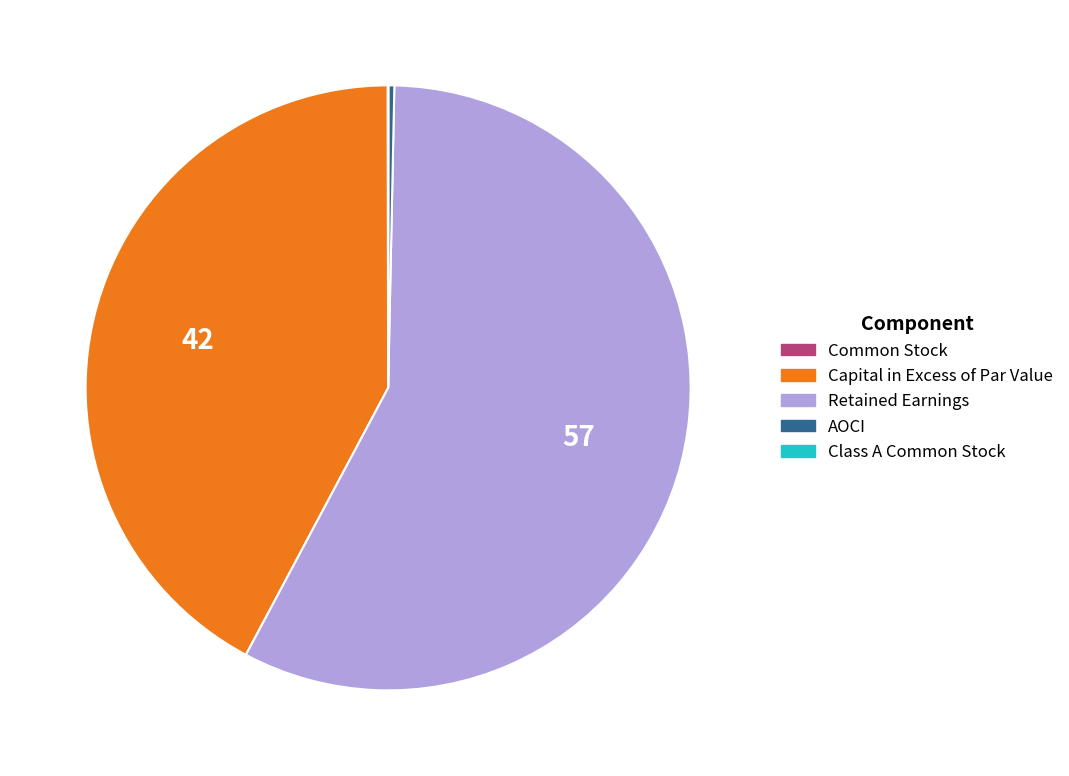

True or false: Retained Earnings accounts for 51% of the total.

False